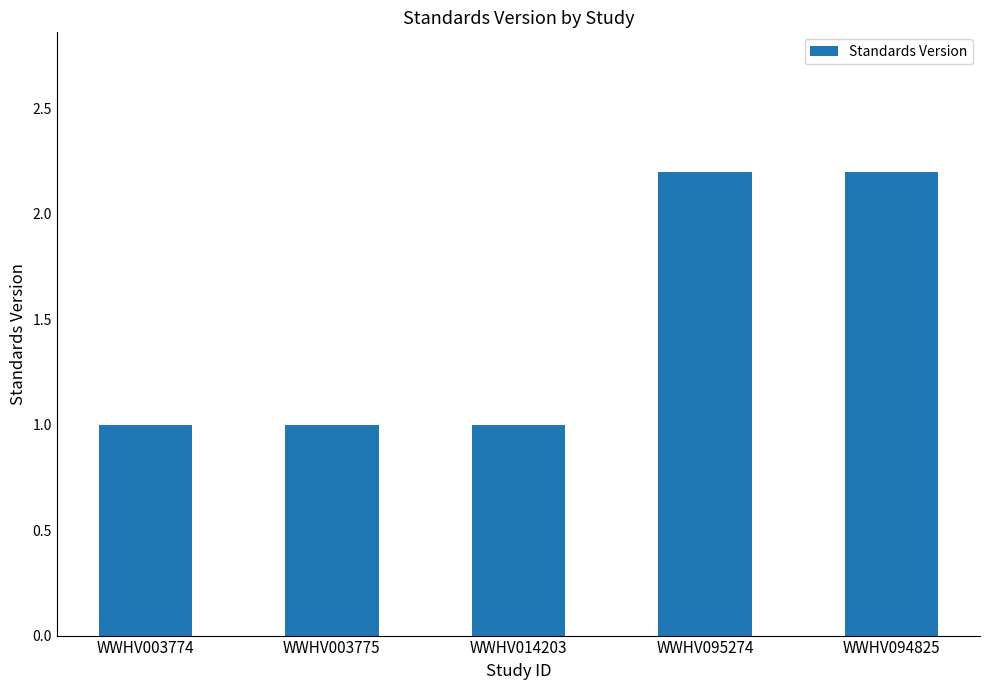

What is the approximate value at WWHV003775?

1.0